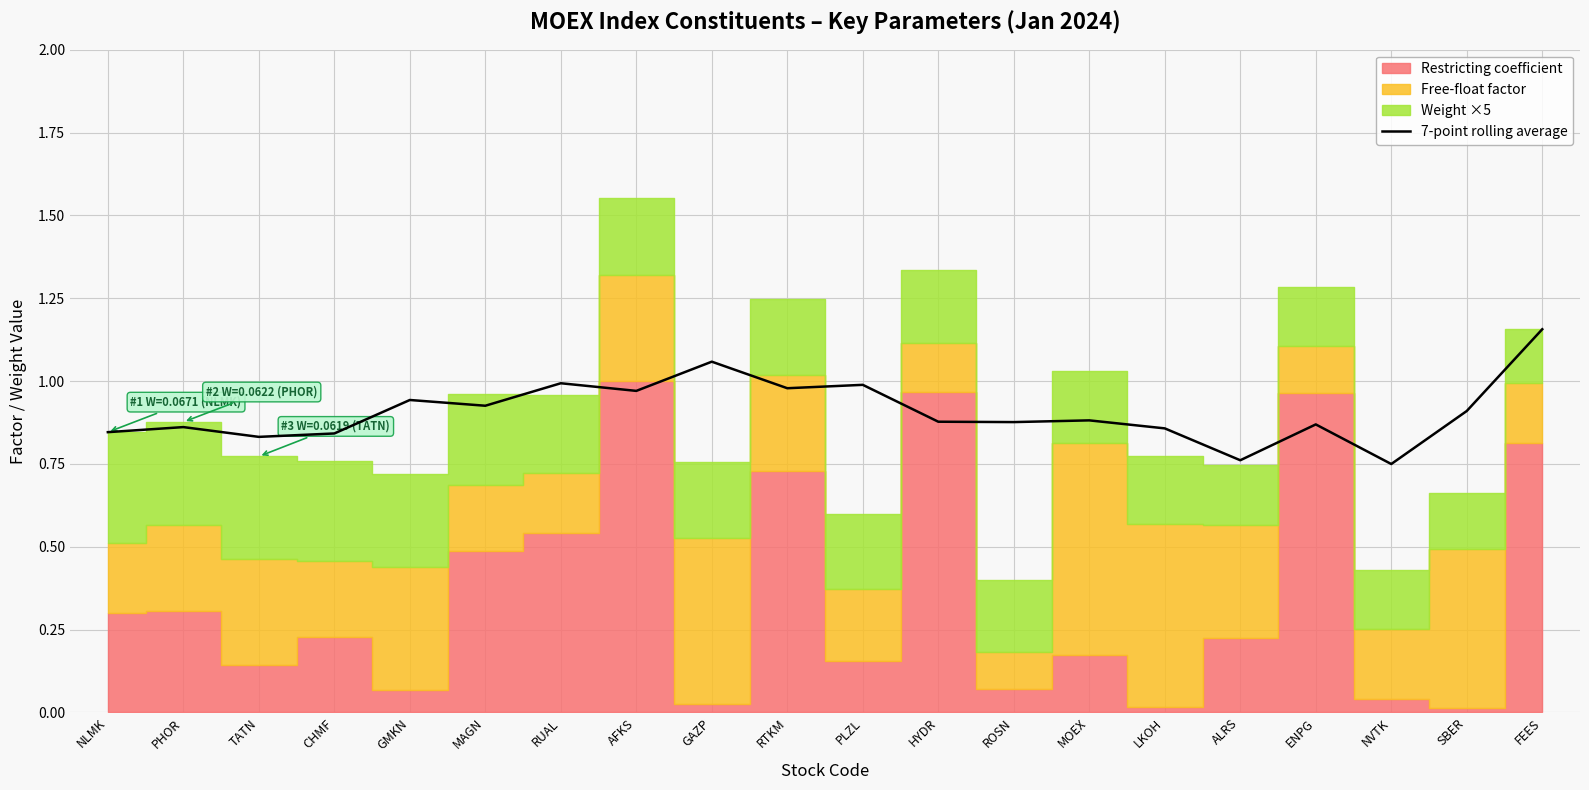

The value of 7-point rolling average at ENPG is 1.4. True or false?

False